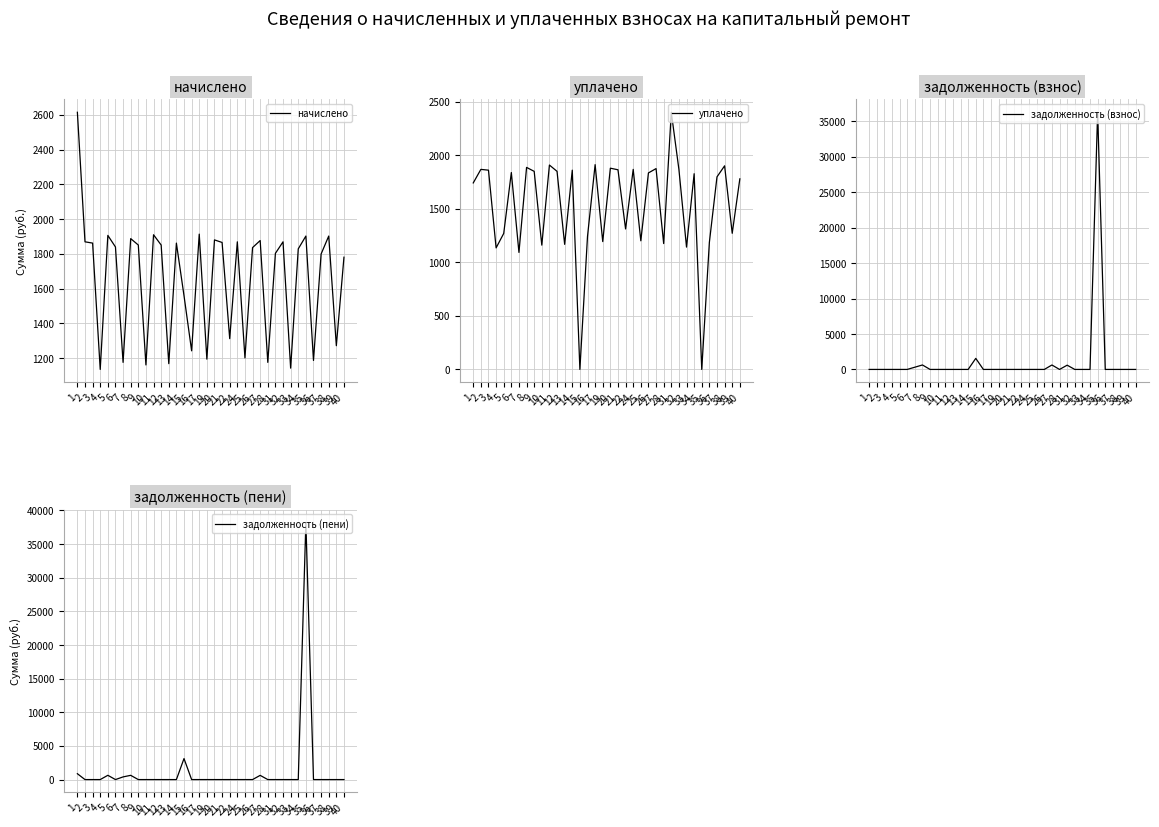

True or false: уплачено and начислено intersect in this chart.

False